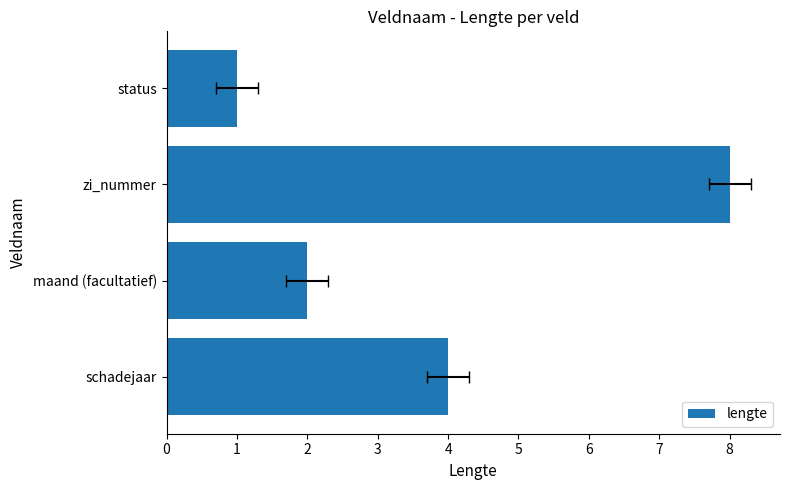

The value at 2 is 8. True or false?

True